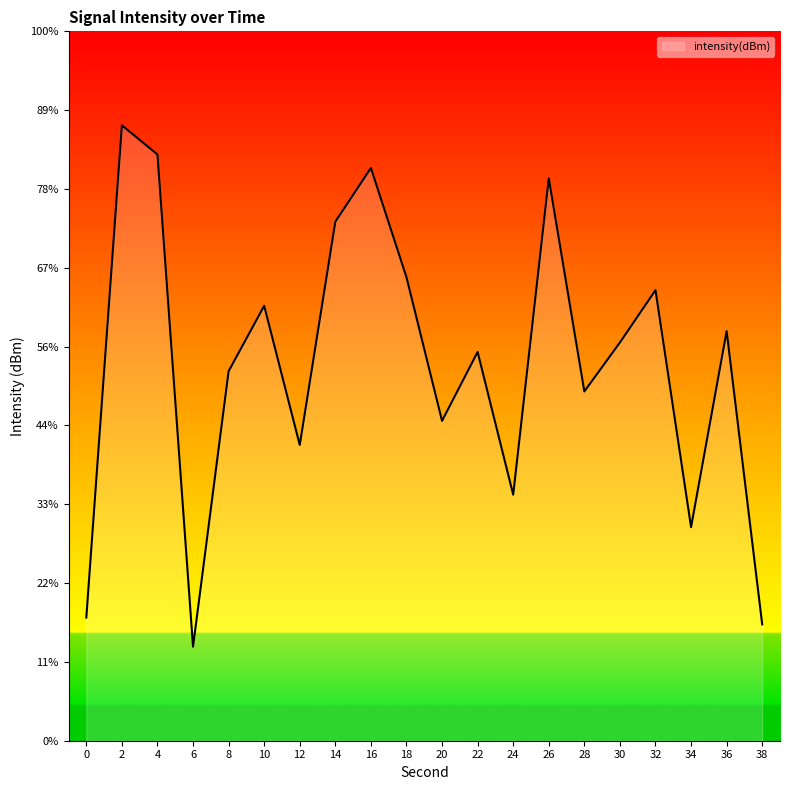

What is the value of the 2nd point from the left?

-107.2